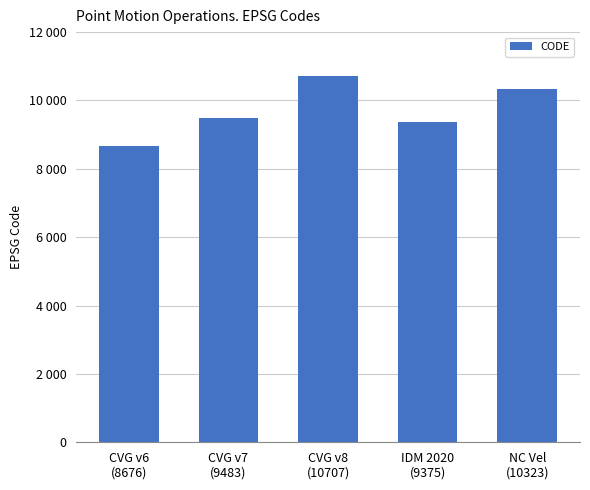

Between CVG v6
(8676) and CVG v8
(10707), which is larger?

CVG v8
(10707)